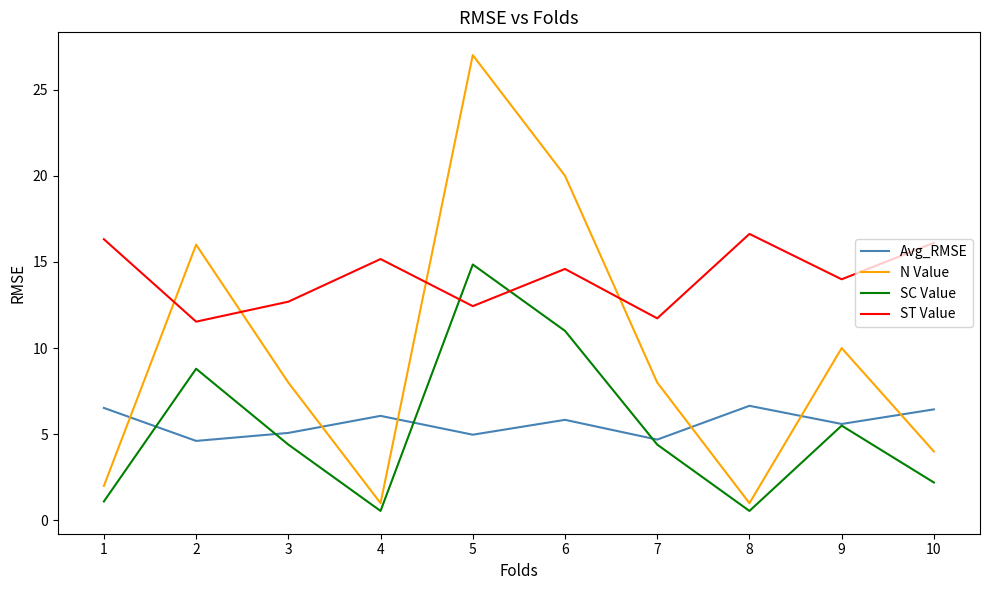

At which label does ST Value first exceed 14?

1